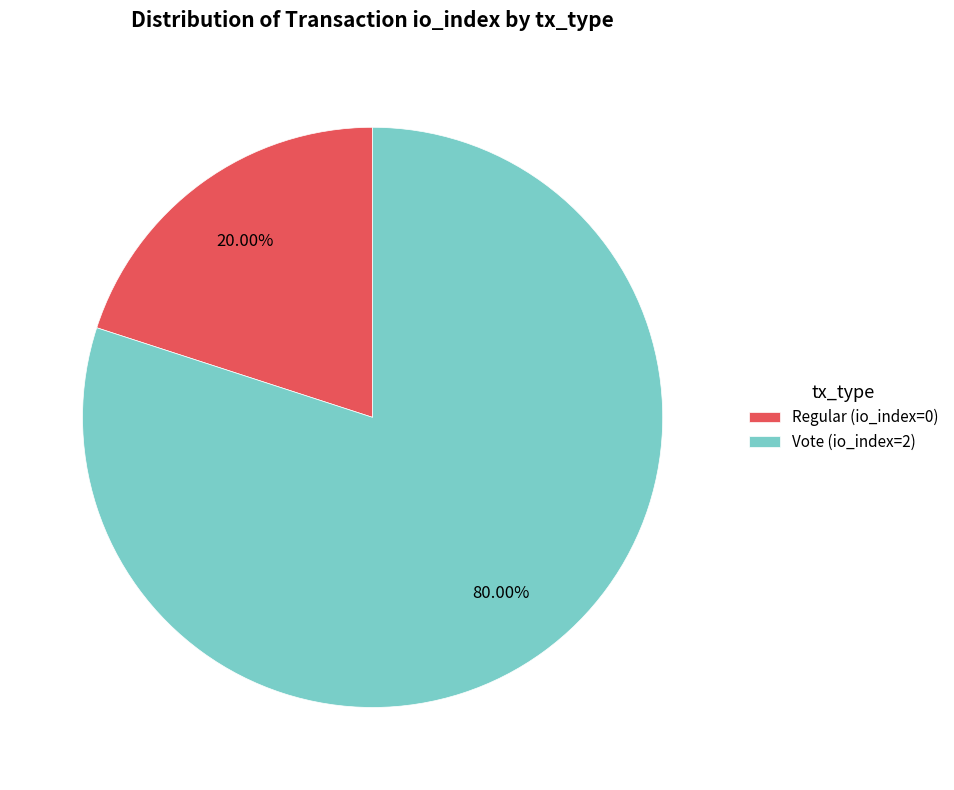

To the nearest percent, what is the difference between the largest and smallest slice percentages?

60%